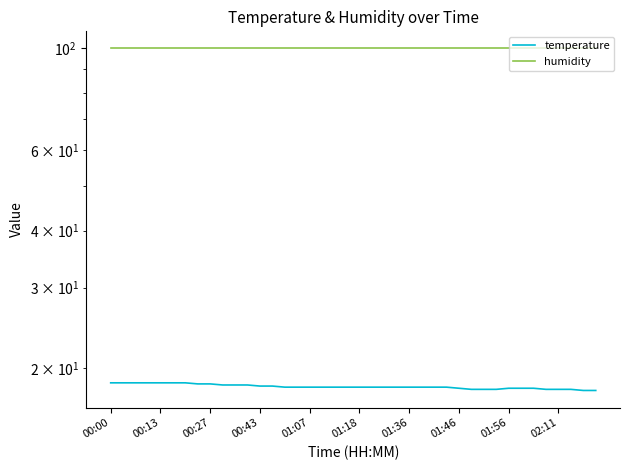

Reading left to right, list all the values displayed in this chart.

temperature: 18.6	18.6	18.6	18.6	18.6	18.6	18.6	18.5	18.5	18.4	18.4	18.4	18.3	18.3	18.2	18.2	18.2	18.2	18.2	18.2	18.2	18.2	18.2	18.2	18.2	18.2	18.2	18.2	18.1	18.0	18.0	18.0	18.1	18.1	18.1	18.0	18.0	18.0	17.9	17.9
humidity: 99.9	99.9	99.9	99.9	99.9	99.9	99.9	99.9	99.9	99.9	99.9	99.9	99.9	99.9	99.9	99.9	99.9	99.9	99.9	99.9	99.9	99.9	99.9	99.9	99.9	99.9	99.9	99.9	99.9	99.9	99.9	99.9	99.9	99.9	99.9	99.9	99.9	99.9	99.9	99.9